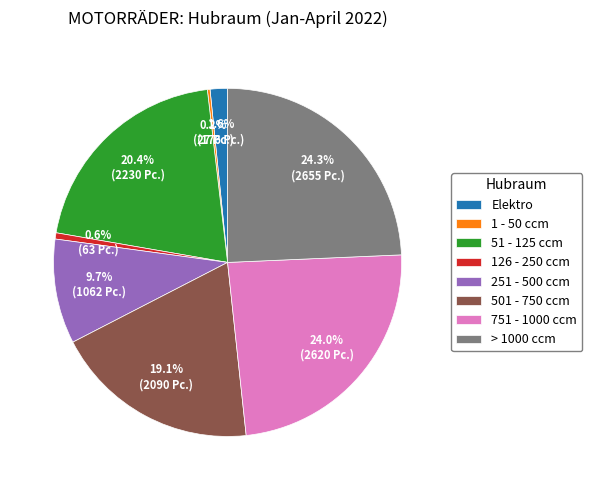

Between 251 - 500 ccm and 126 - 250 ccm, which is larger?

251 - 500 ccm